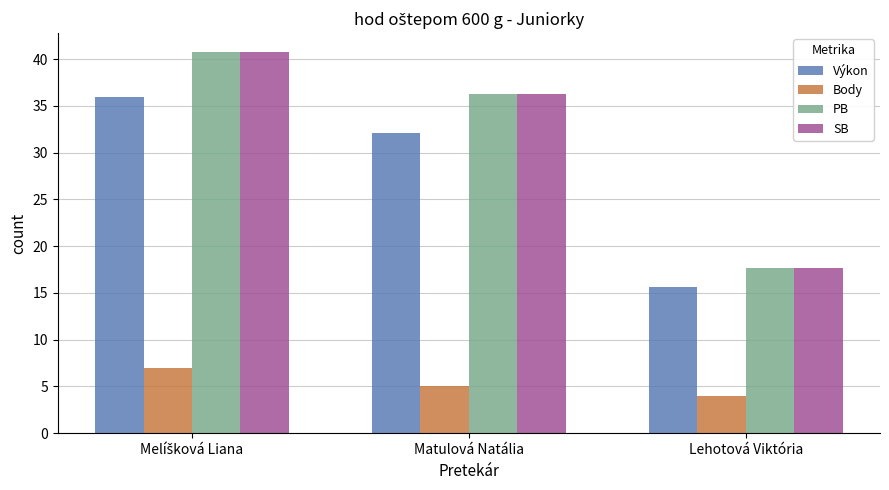

How many bars are there in total?

12